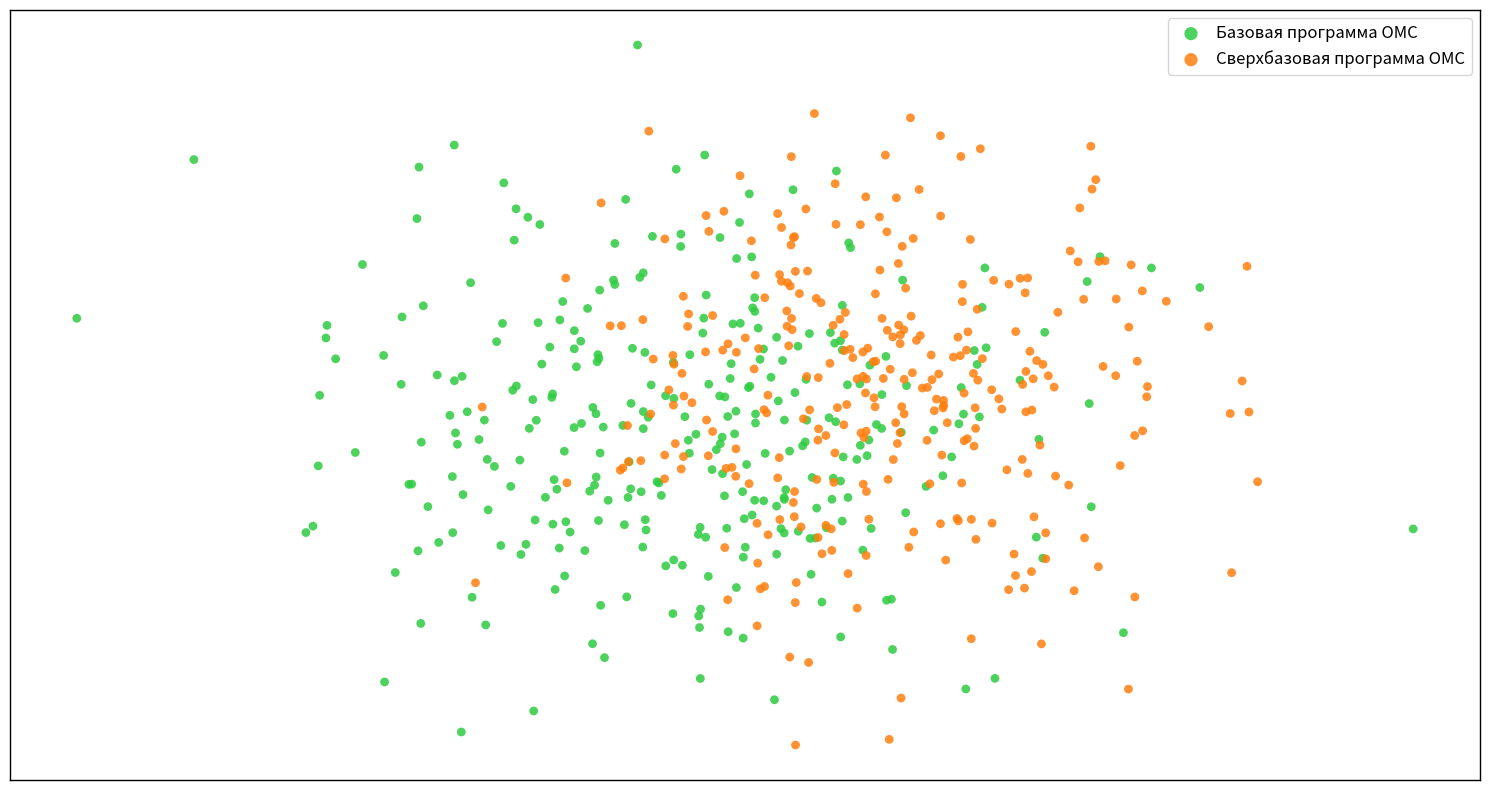

Which series contains the lowest Y value?

Сверхбазовая программа ОМС